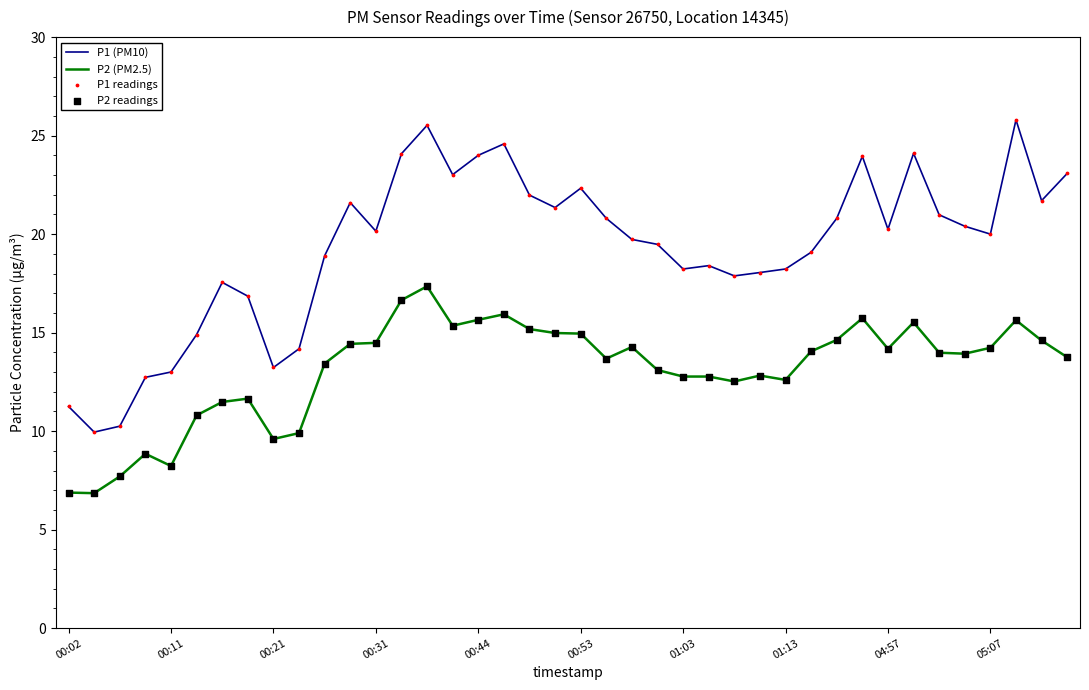

Which series has the widest spread of values?

P1 (PM10)